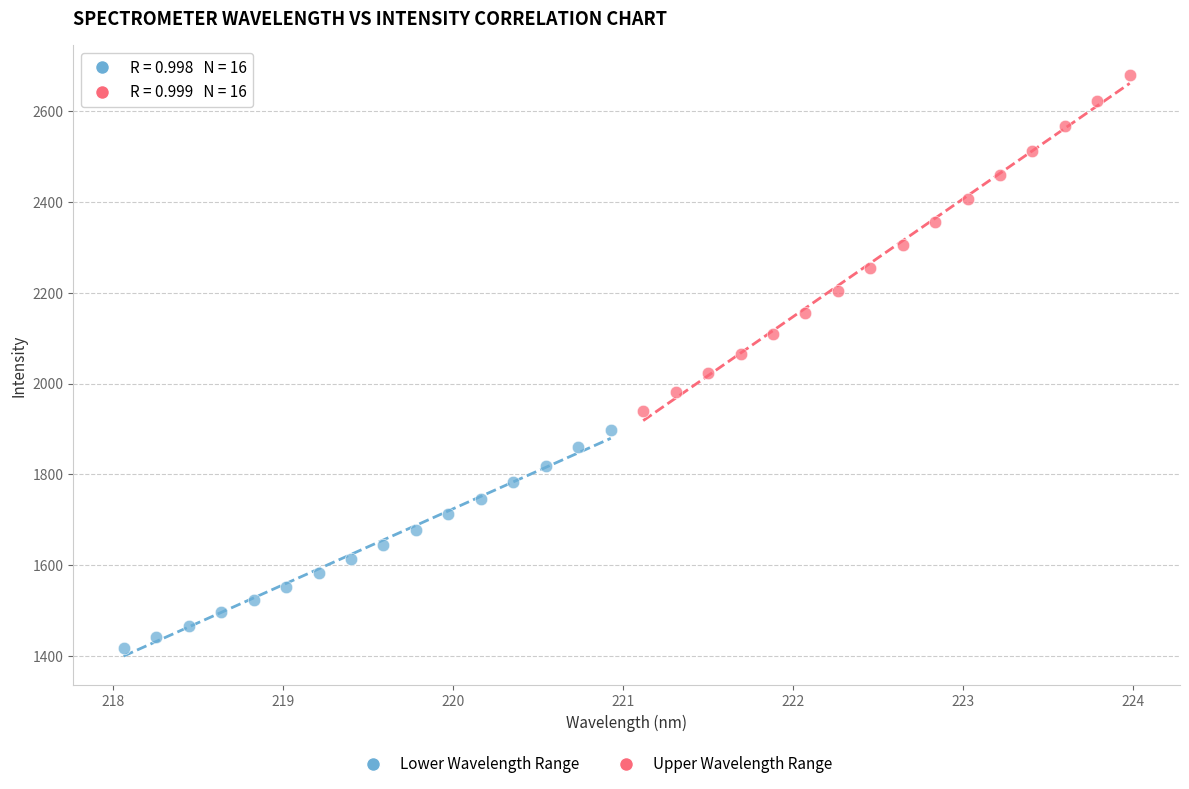

Which series contains the highest Y value?

Upper Wavelength Range